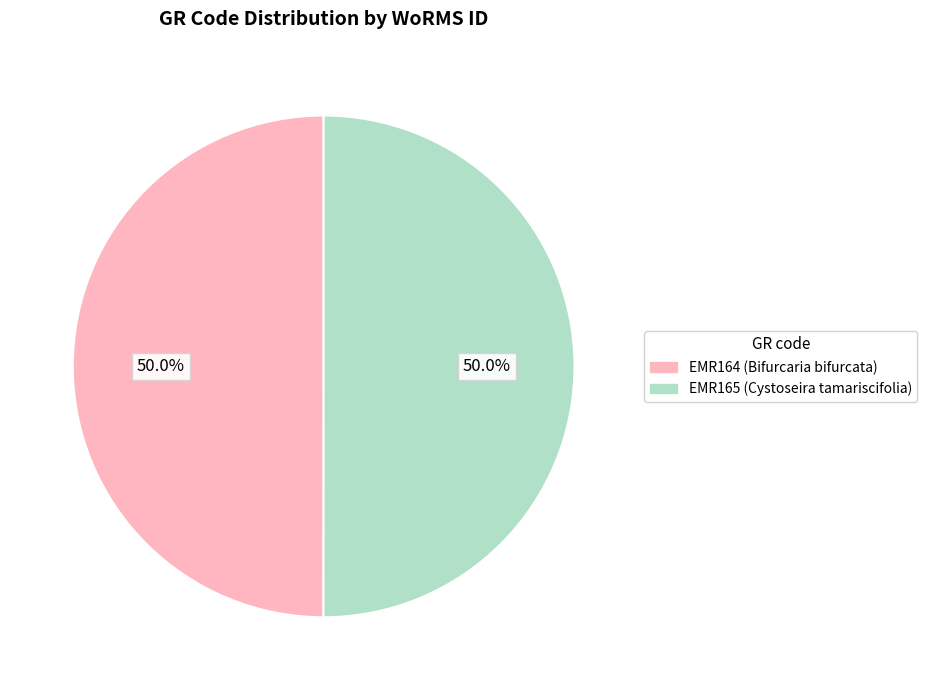

What percentage is the EMR164 slice, to the nearest percent?

50%